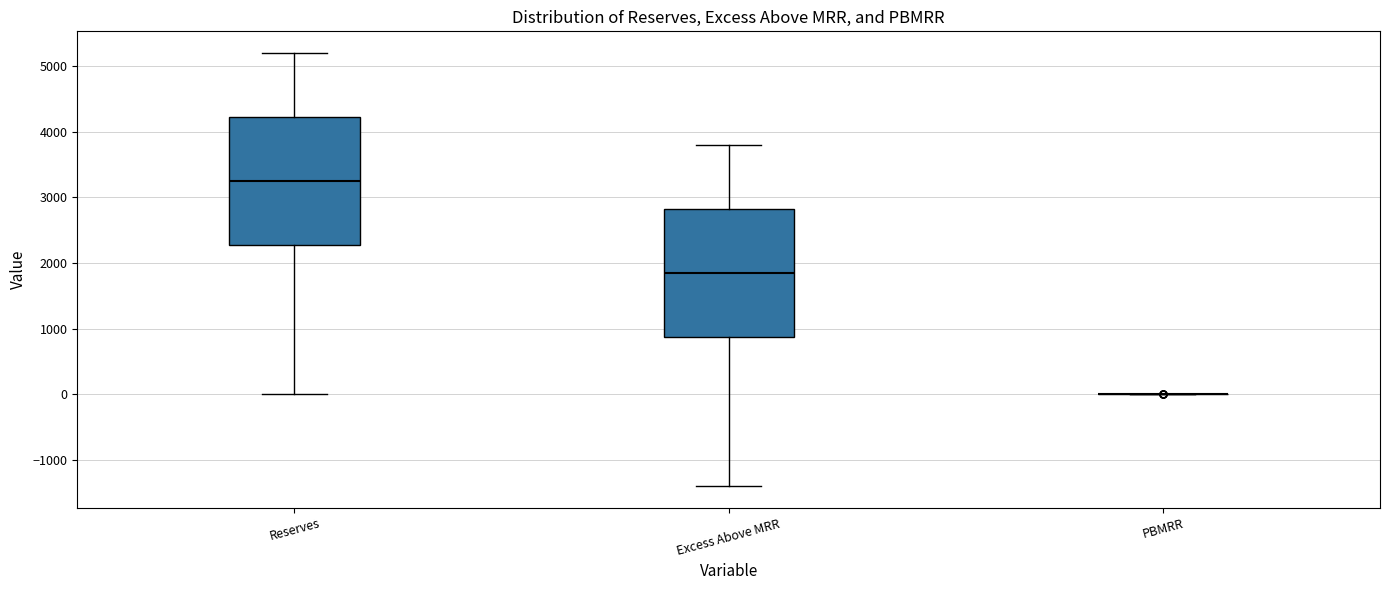

Reading left to right, read every box against the y-axis: the position of its median line, the range the box covers, and the ends of its whiskers. The values are not printed on the chart, so give them approximately, as read against the axis.

Reserves: median 3300, box 2300 to 4200, whiskers 0 to 5200
Excess Above MRR: median 1900, box 900 to 2800, whiskers -1400 to 3800
PBMRR: box collapsed to a line at 0, whiskers 0 to 0